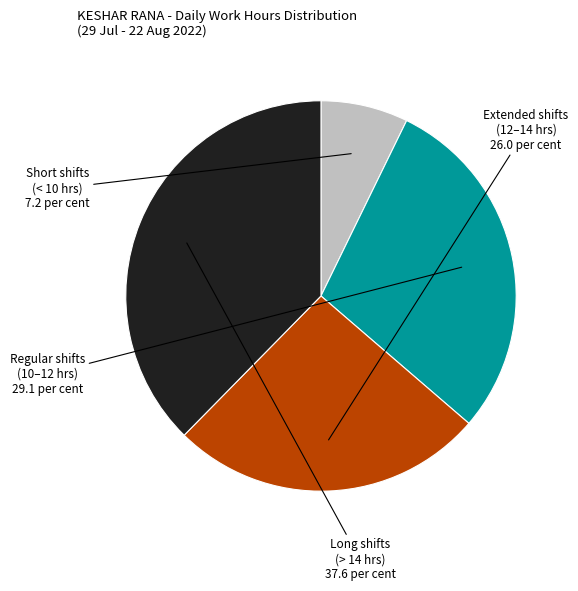

Is the sum of Extended shifts (12–14 hrs) and Long shifts (> 14 hrs) greater than half?

Yes